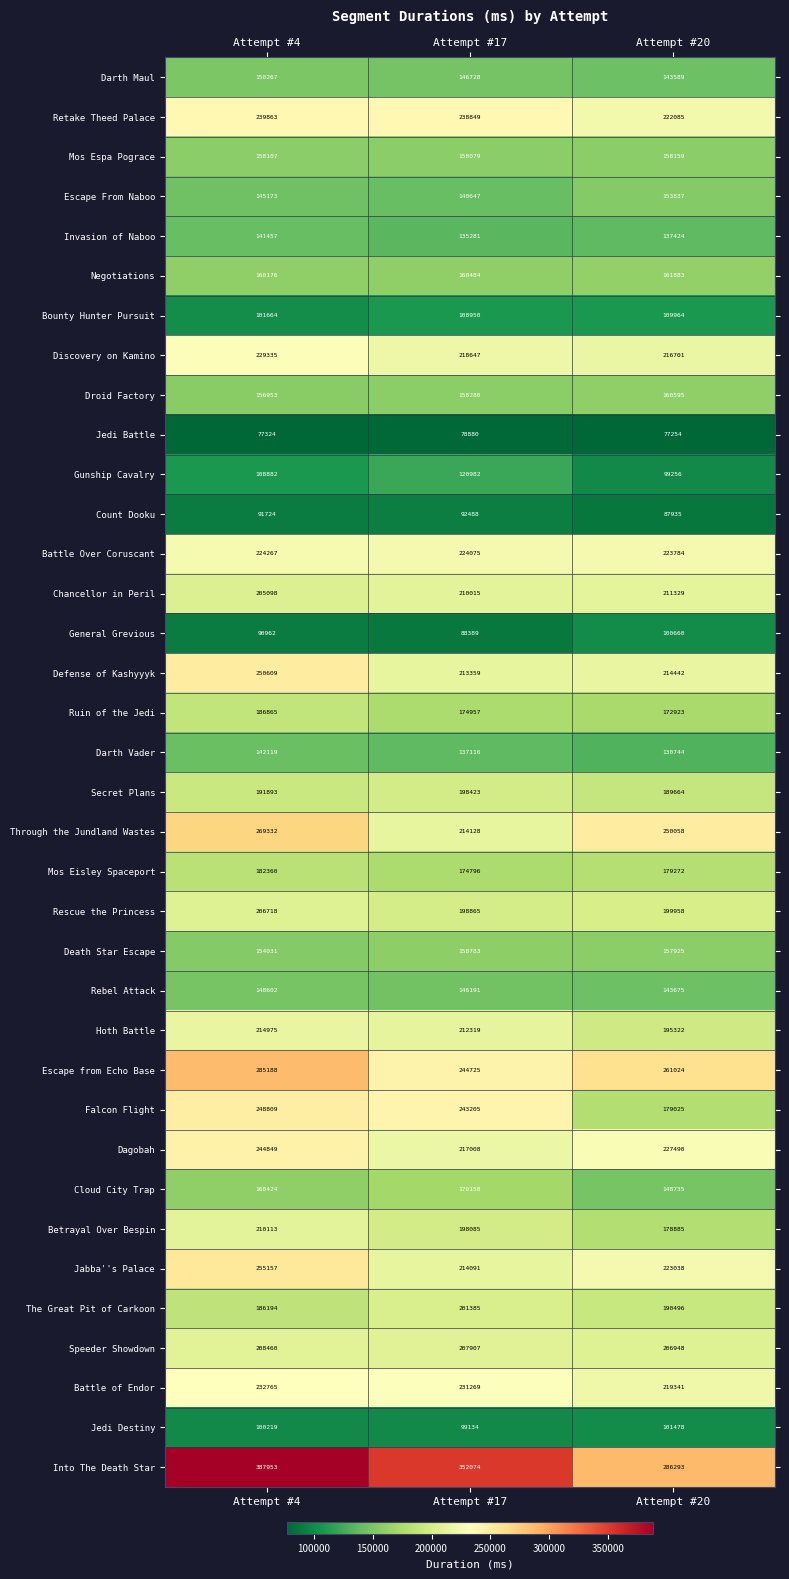

Rank the series at Attempt #20 from lowest to highest value.

Jedi Battle, Count Dooku, Gunship Cavalry, General Grevious, Jedi Destiny, Bounty Hunter Pursuit, Darth Vader, Invasion of Naboo, Darth Maul, Rebel Attack, Cloud City Trap, Escape From Naboo, Death Star Escape, Mos Espa Pograce, Droid Factory, Negotiations, Ruin of the Jedi, Betrayal Over Bespin, Falcon Flight, Mos Eisley Spaceport, Secret Plans, The Great Pit of Carkoon, Hoth Battle, Rescue the Princess, Speeder Showdown, Chancellor in Peril, Defense of Kashyyyk, Discovery on Kamino, Battle of Endor, Retake Theed Palace, Jabba''s Palace, Battle Over Coruscant, Dagobah, Through the Jundland Wastes, Escape from Echo Base, Into The Death Star